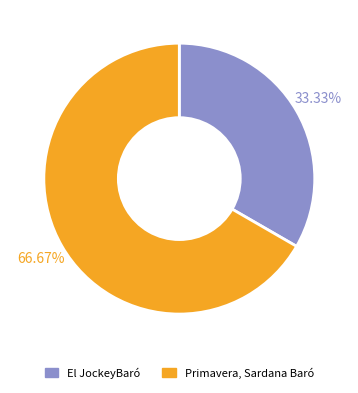

To the nearest percent, what is the combined percentage of Primavera, Sardana Baró and El JockeyBaró?

100%